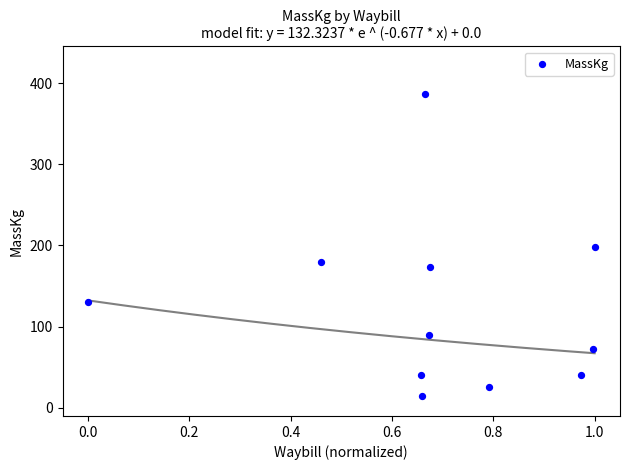

What is the range of Y values (max minus min)?

372.0